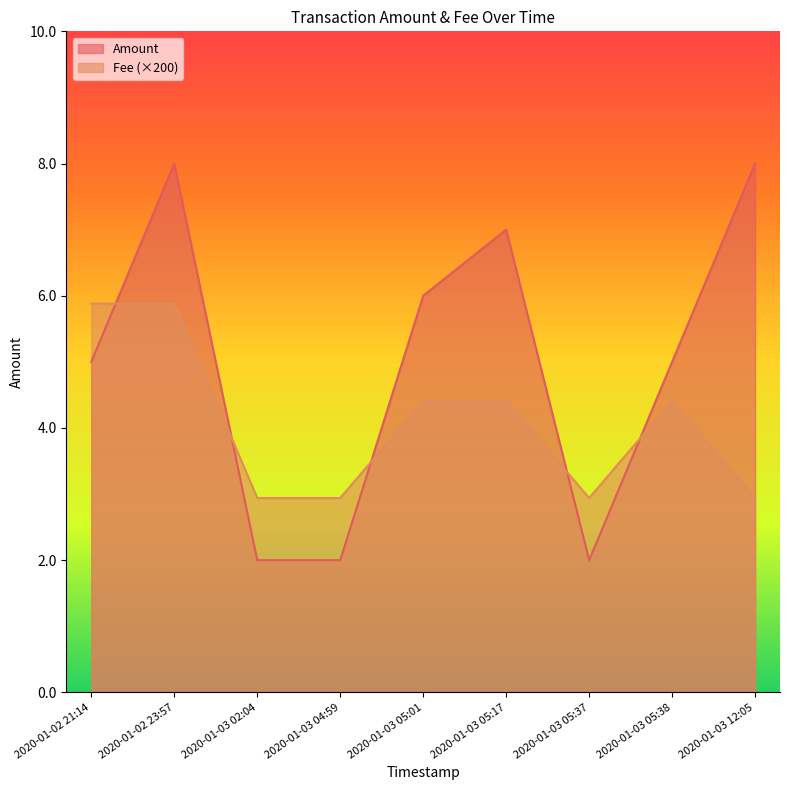

At which label is Amount closest to 5?

2020-01-02 21:14